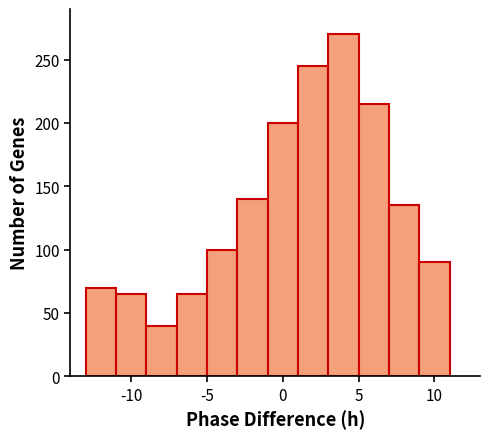

Over which range of the x-axis is the bar tallest?

3 to 5